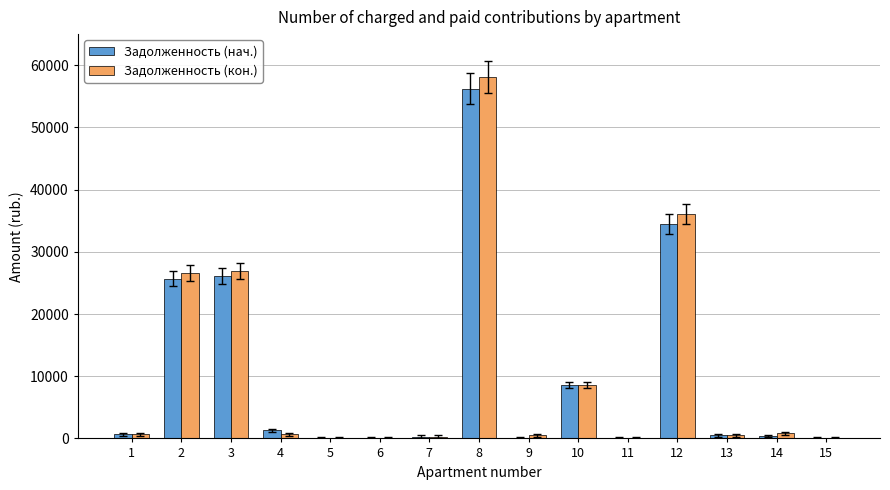

Is the value of Задолженность (нач.) at 1 greater than the value of Задолженность (кон.) at 12?

No